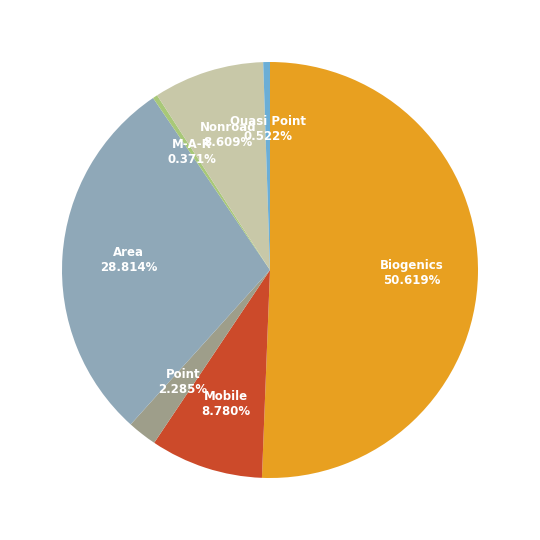

To the nearest percent, what percentage of the pie is Mobile?

9%